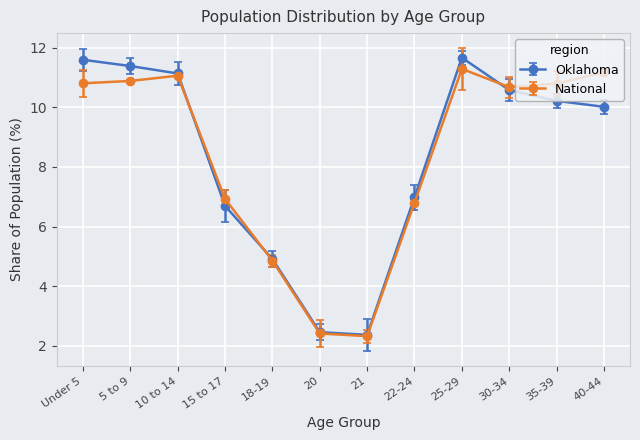

What is the average value of the Oklahoma series?

8.3